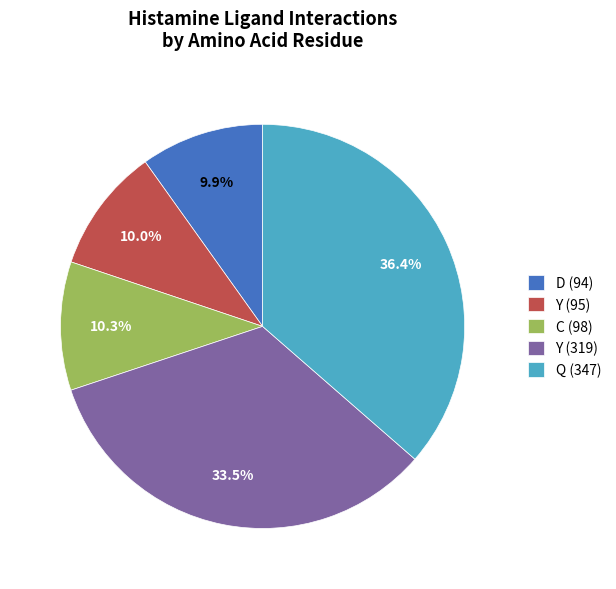

To the nearest percent, what percentage of the pie is D (94)?

10%